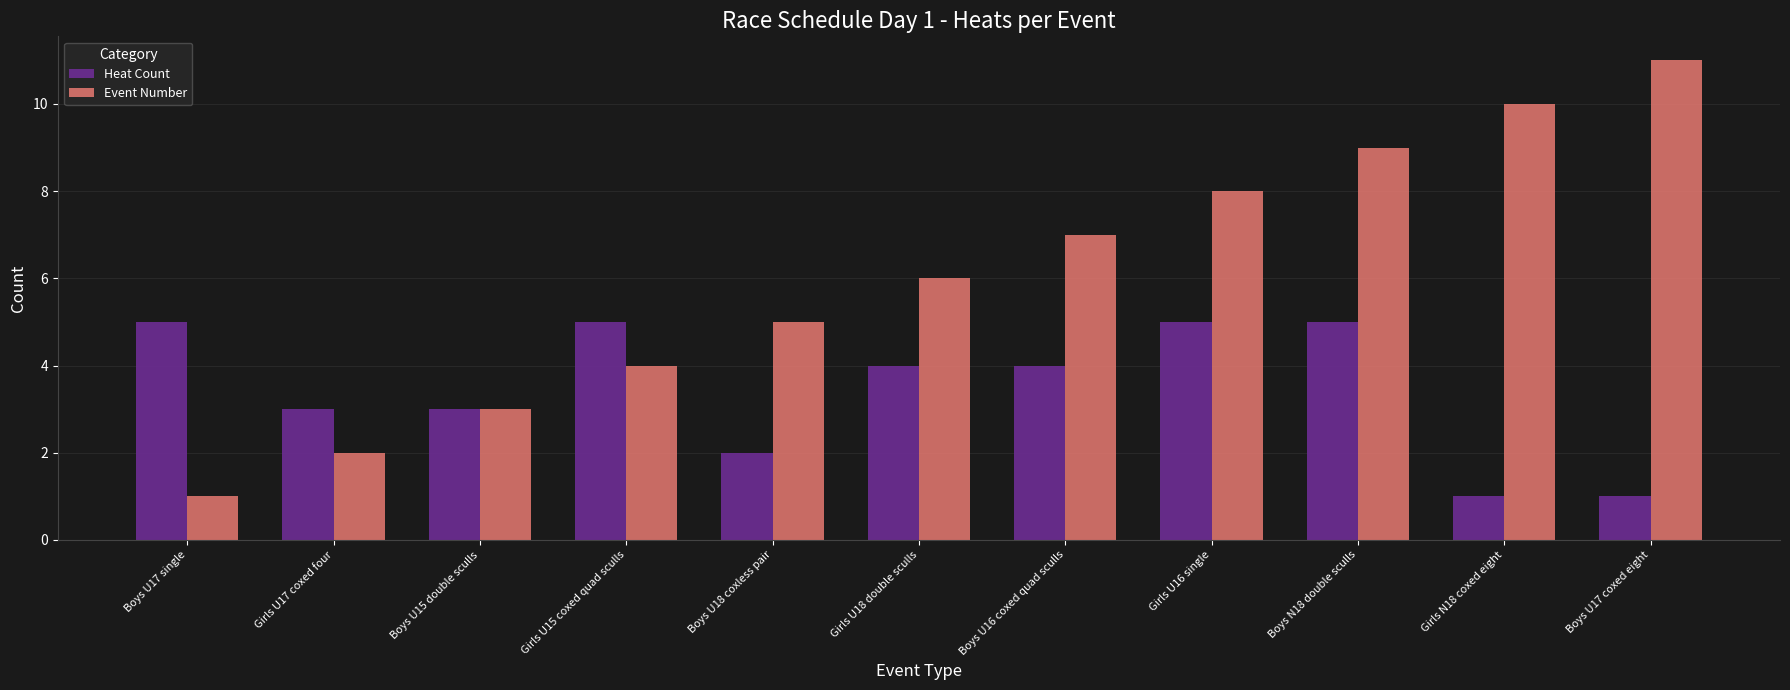

What is the spread (max minus min) of values at Girls U16 single?

3